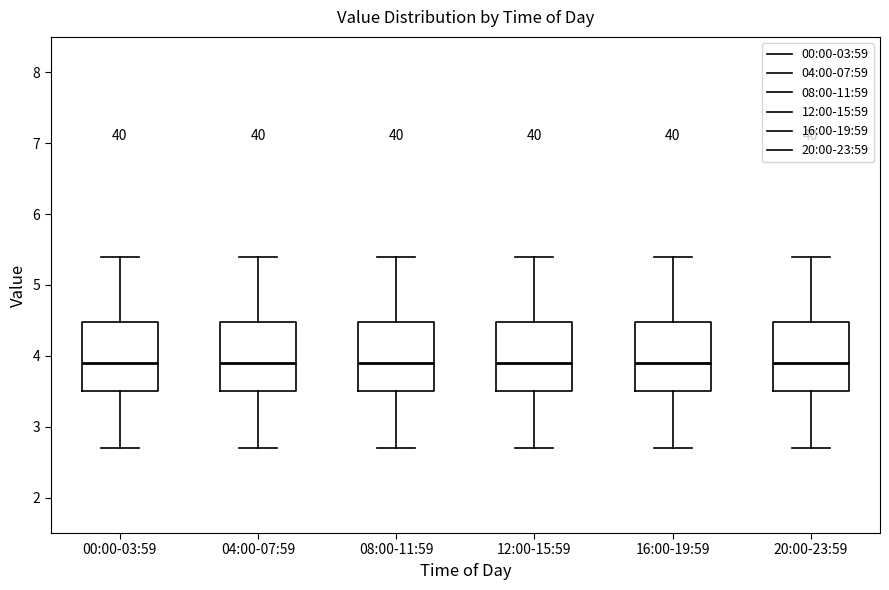

Where is the upper edge of the box for 08:00-11:59 on the y-axis? The values are not printed on the chart, so give them approximately, as read against the axis.

4.5